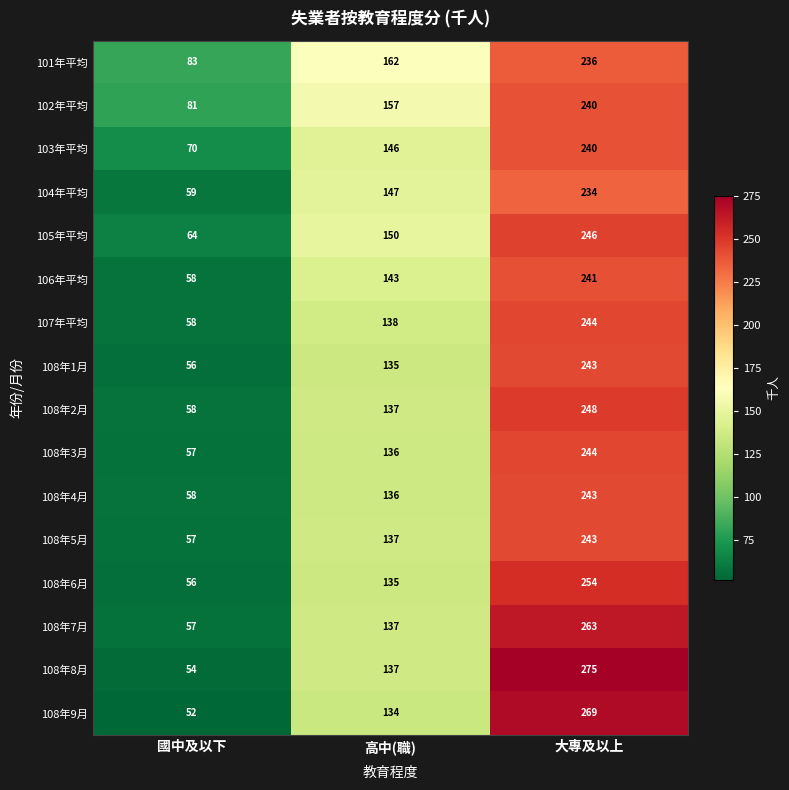

Is it true that 101年平均 equals 248 at 高中(職)?

False